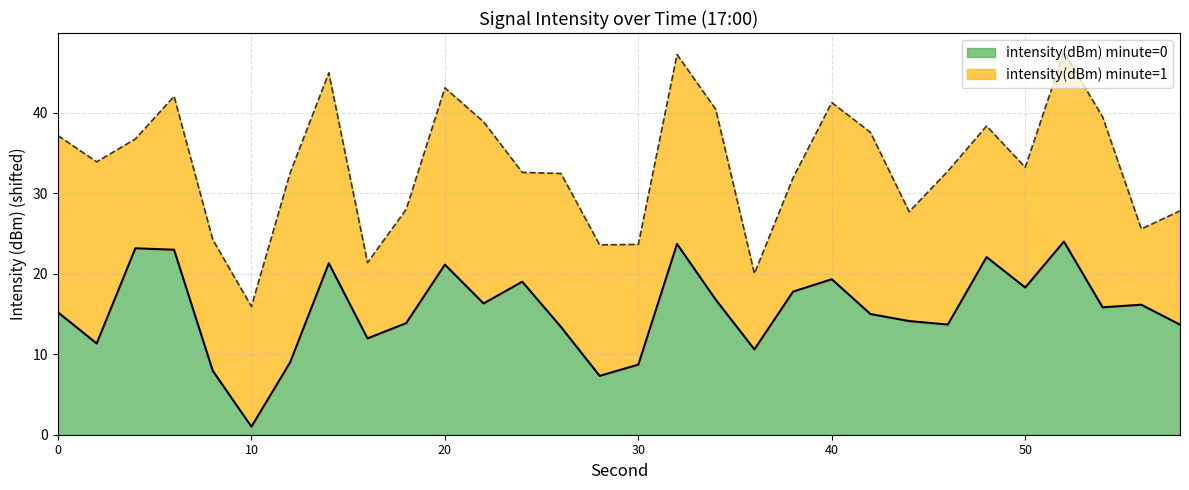

How many categories are shown in the chart?

30